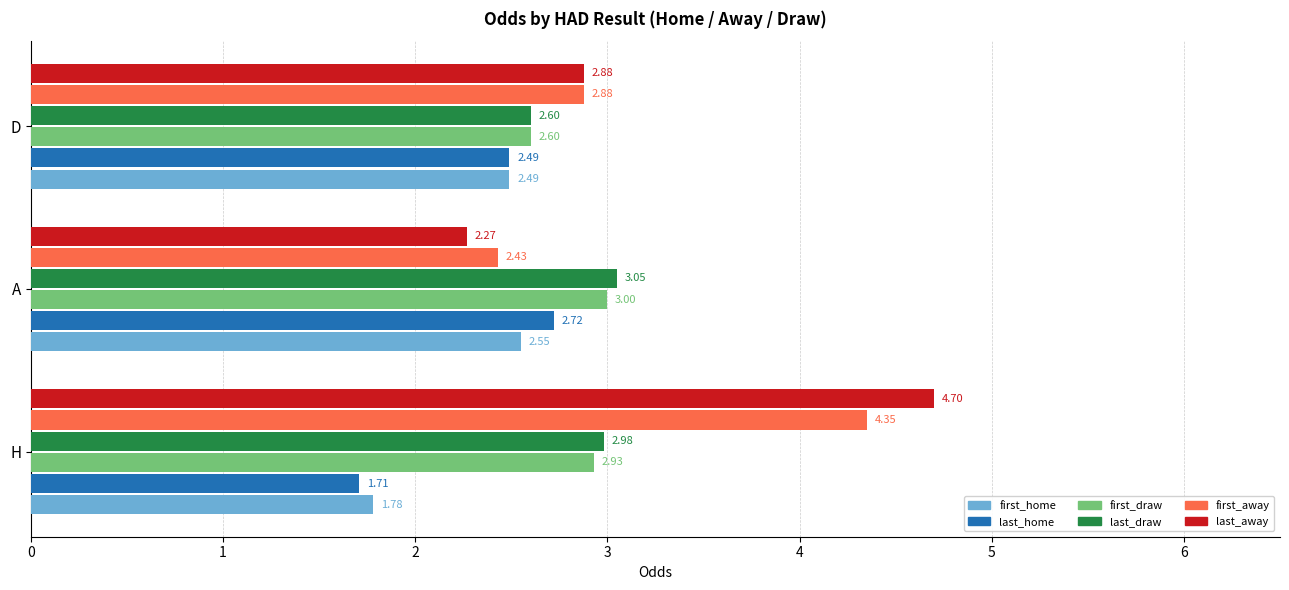

What is the minimum value for first_draw?

2.6